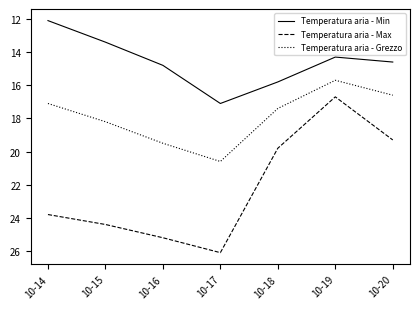

In Temperatura aria - Max, how many points are lower than both neighbors (excluding endpoints)?

1